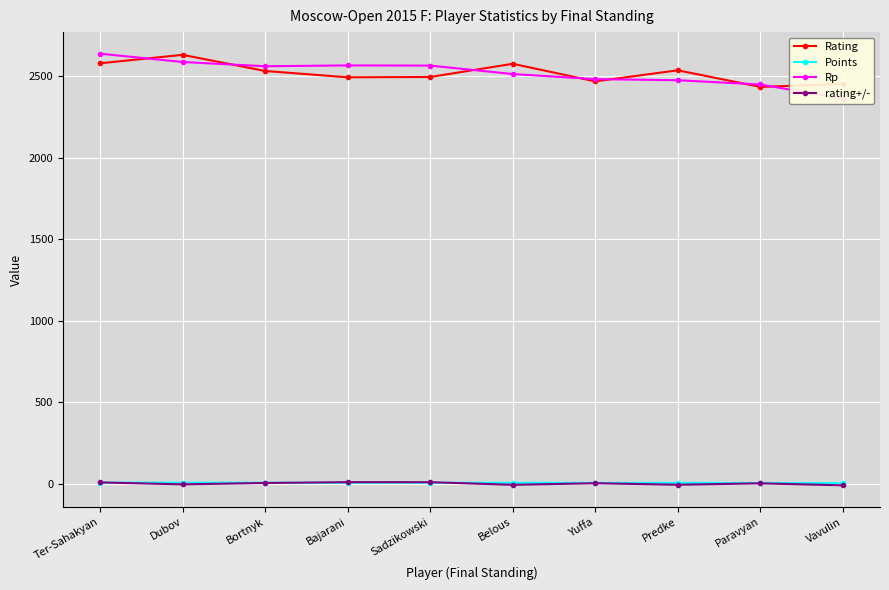

List the series in order of their peak value, highest first.

Rp, Rating, rating+/-, Points